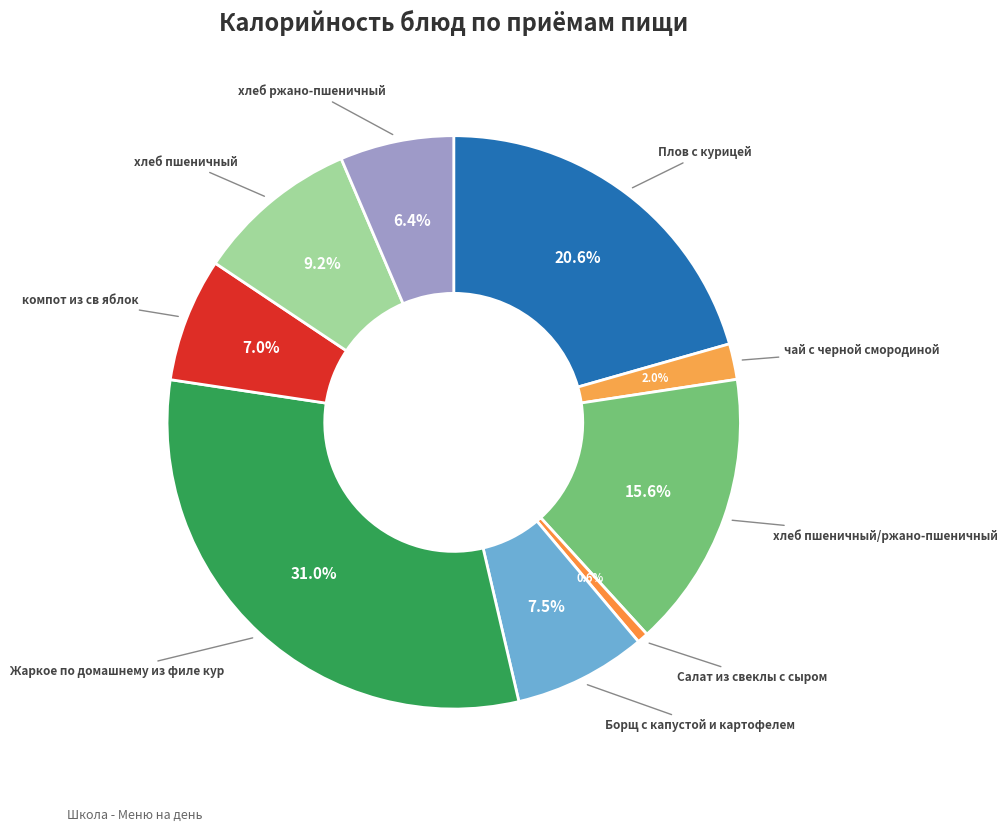

Rank the categories by value from highest to lowest.

Жаркое по домашнему из филе кур, Плов с курицей, хлеб пшеничный/ржано-пшеничный, хлеб пшеничный, Борщ с капустой и картофелем, компот из св яблок, хлеб ржано-пшеничный, чай с черной смородиной, Салат из свеклы с сыром